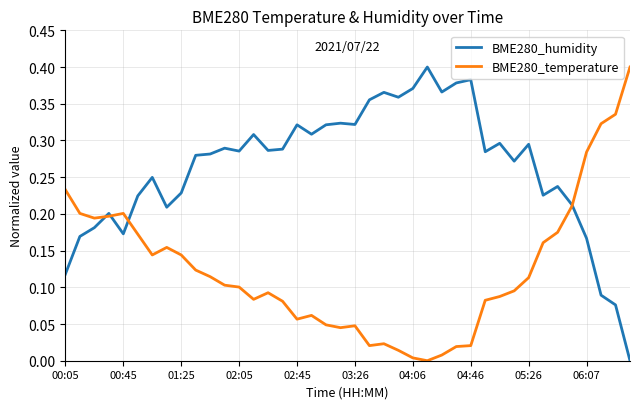

At how many categories does at least one series exceed 0?

40